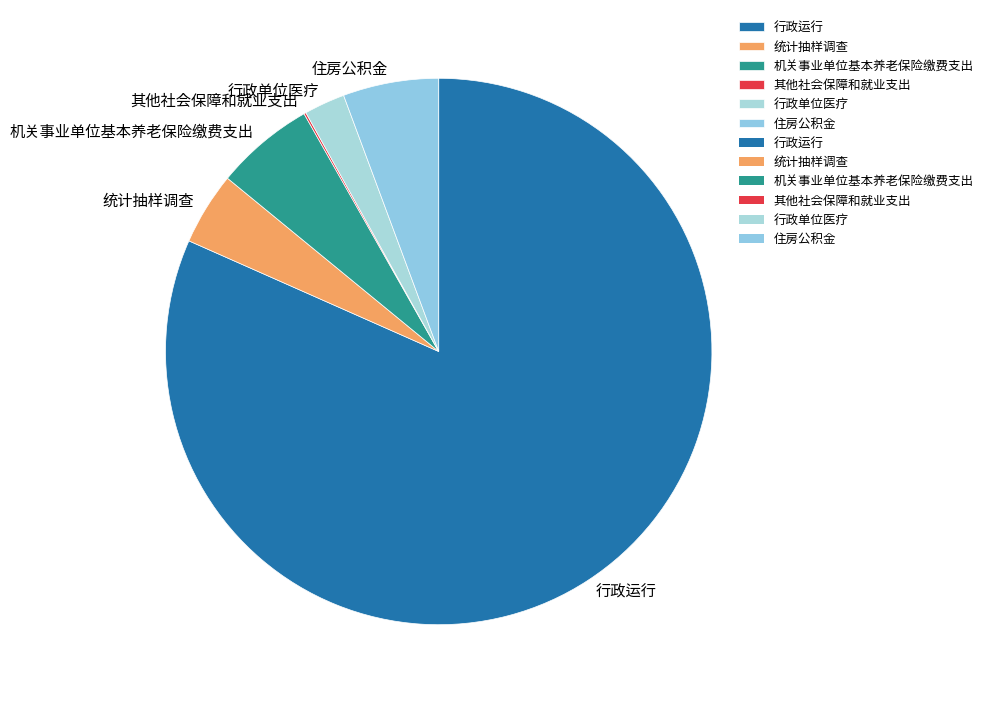

What is the largest slice in the pie chart?

行政运行